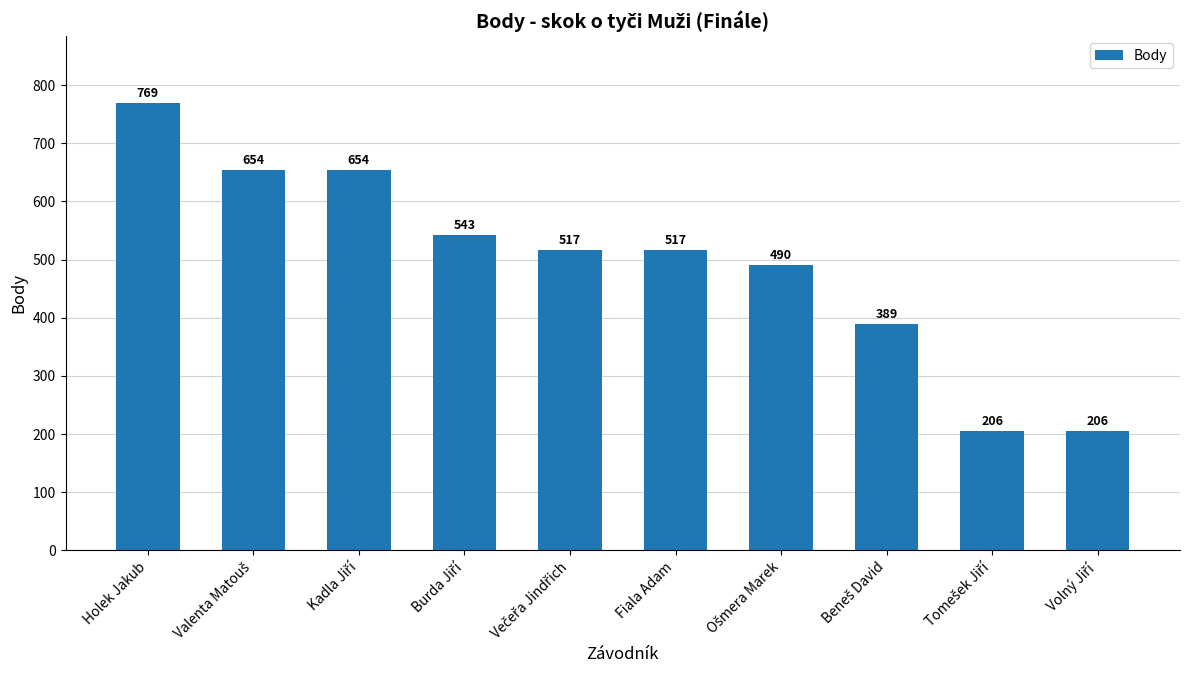

How many distinct data groups are displayed?

1